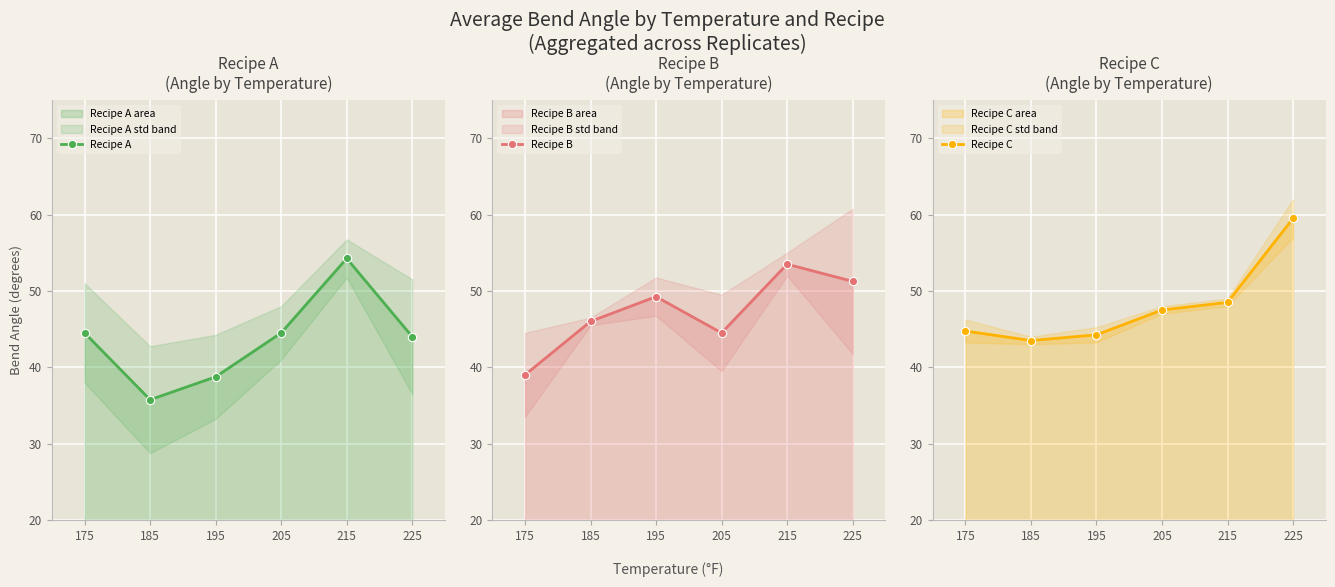

Where does the Recipe B series first go above 49?

195